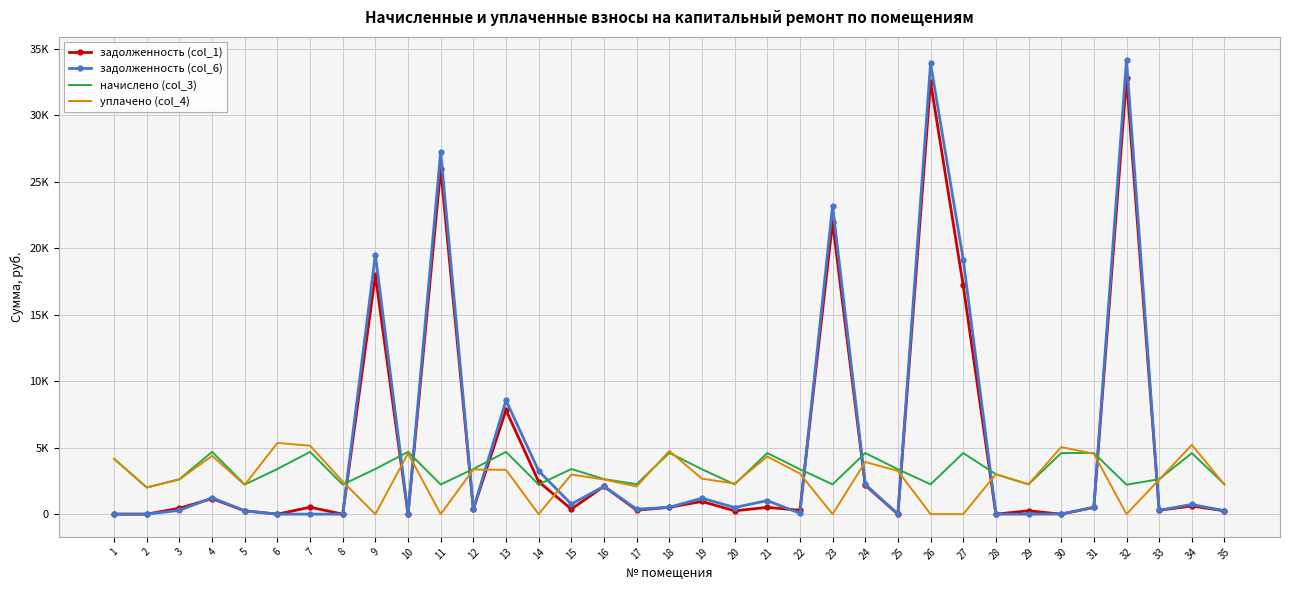

What are all the series names shown in the legend?

задолженность (col_1), задолженность (col_6), начислено (col_3), уплачено (col_4)